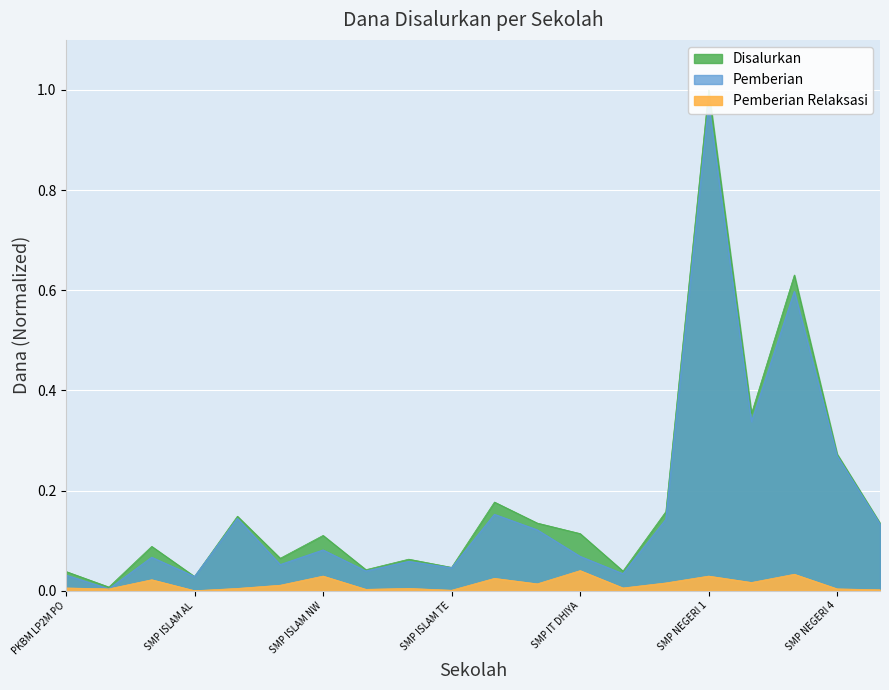

Is it true that Pemberian Relaksasi equals 0.0 at SMP ISLAM AL?

True